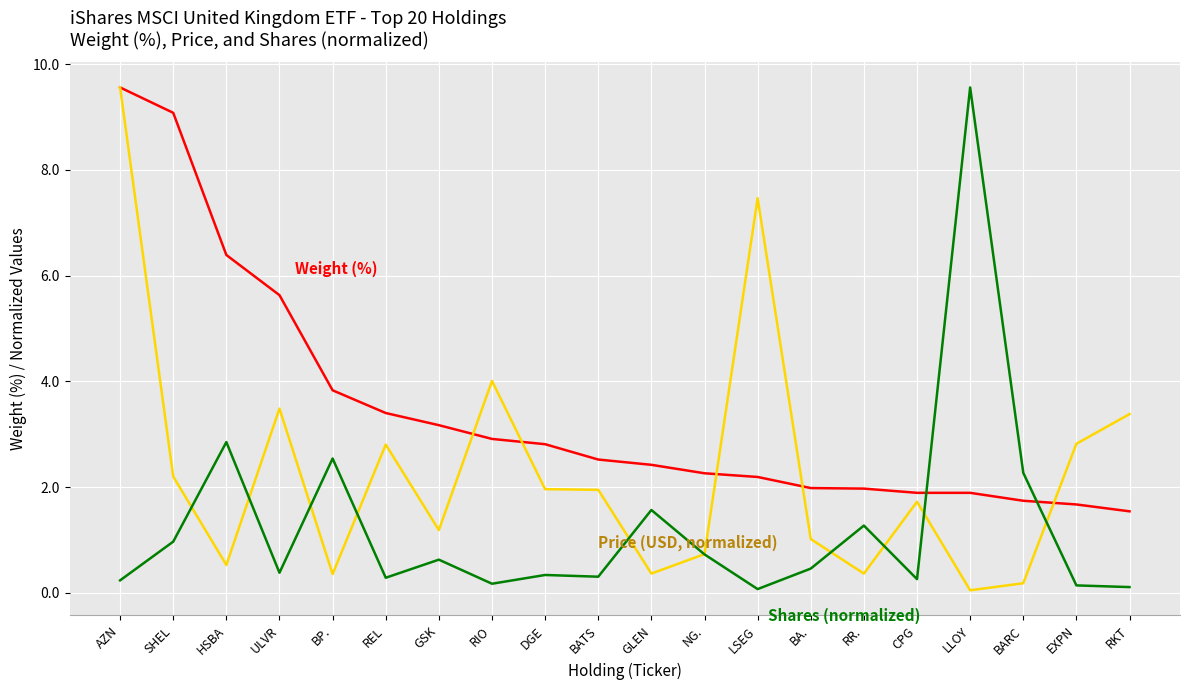

What is the difference between the highest and lowest values at REL?

3.1